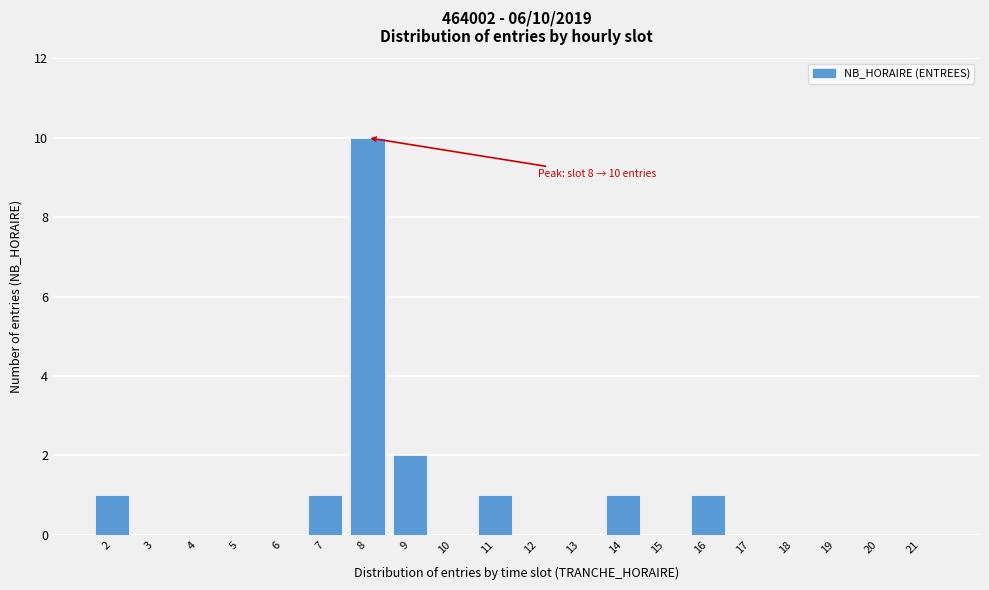

Reading right to left, extract all data points from this chart.

21=0	20=0	19=0	18=0	17=0	16=1	15=0	14=1	13=0	12=0	11=1	10=0	9=2	8=10	7=1	6=0	5=0	4=0	3=0	2=1